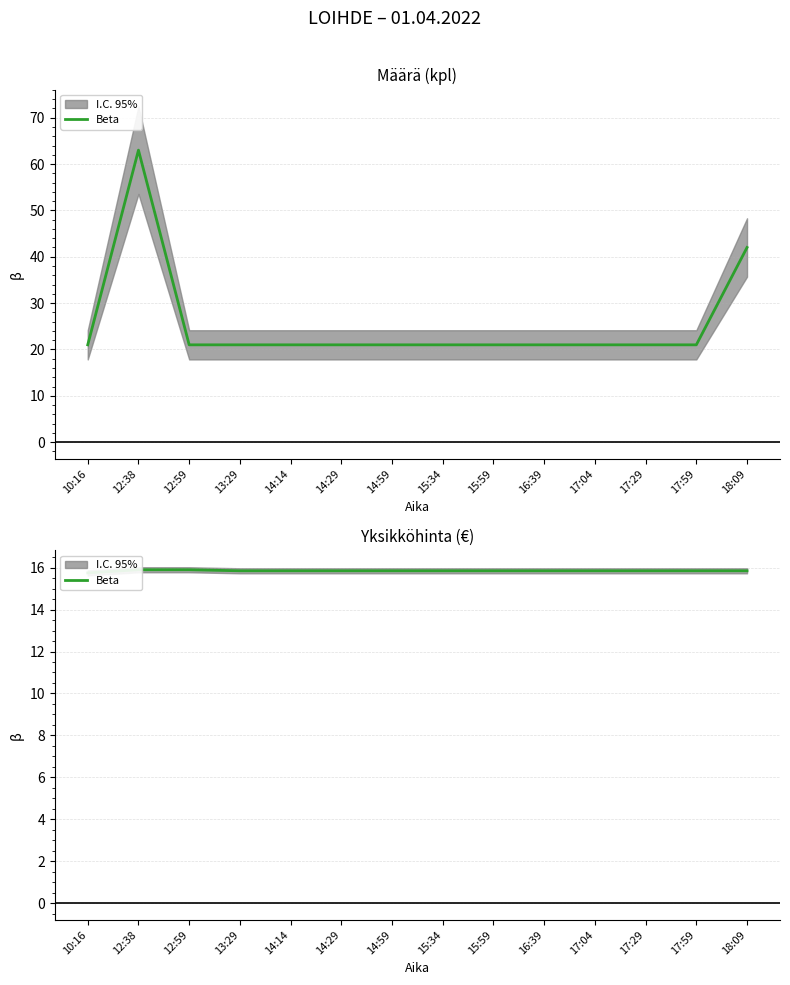

How many values are between 15 and 16?

14